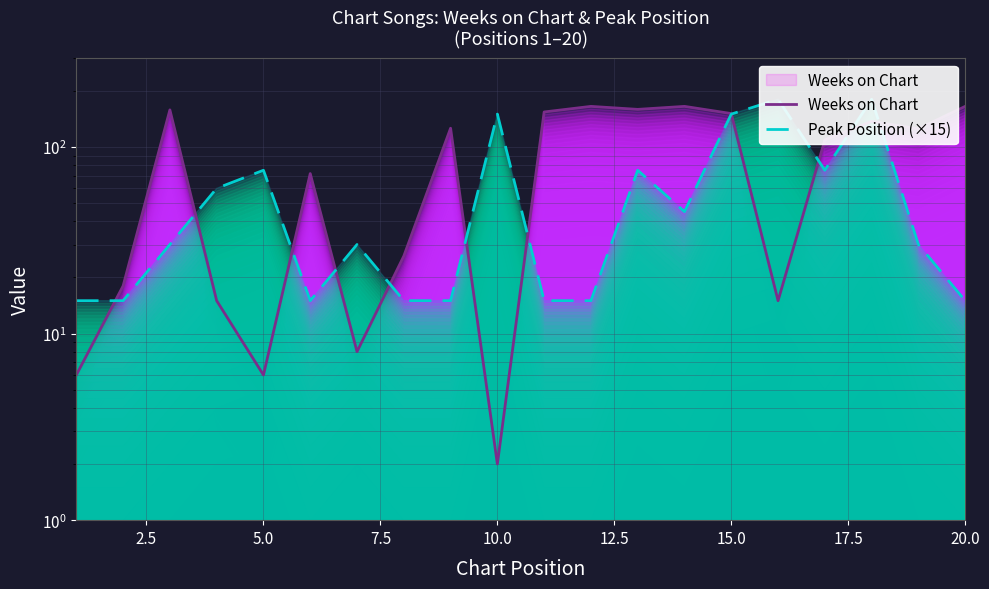

Reading right to left, list all the values displayed in this chart.

Weeks on Chart: 165	125	137	109	15	151	165	159	165	154	2	126	26	8	72	6	15	158	18	6
Peak Position (×15): 15	30	180	75	180	150	45	75	15	15	150	15	15	30	15	75	60	30	15	15